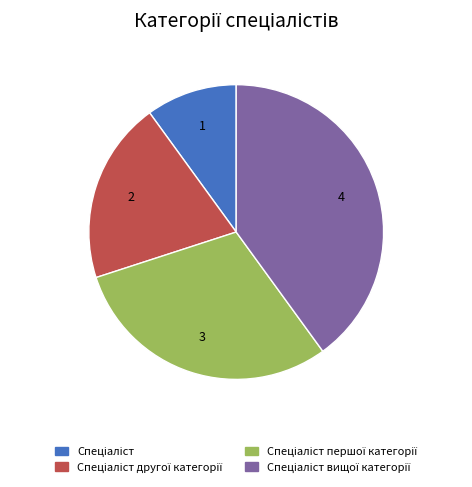

Does any single category account for the majority?

No